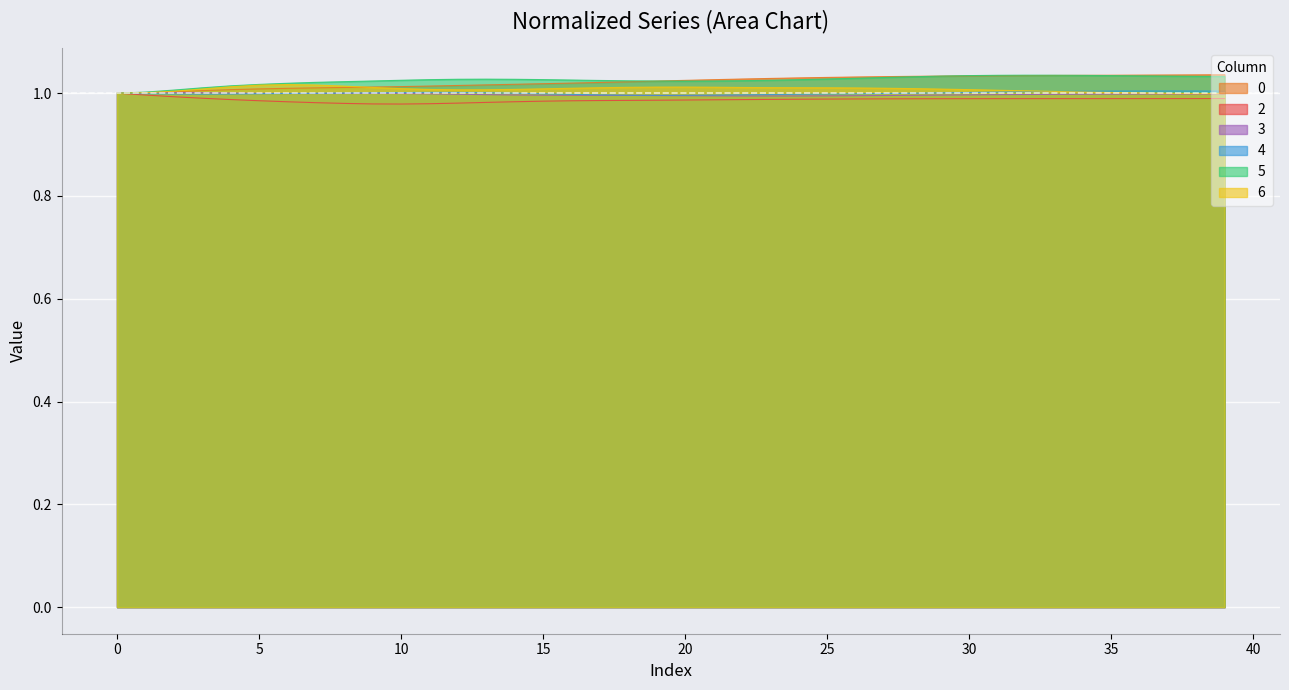

The 0 series shows 1.7 at 31. True or false?

False